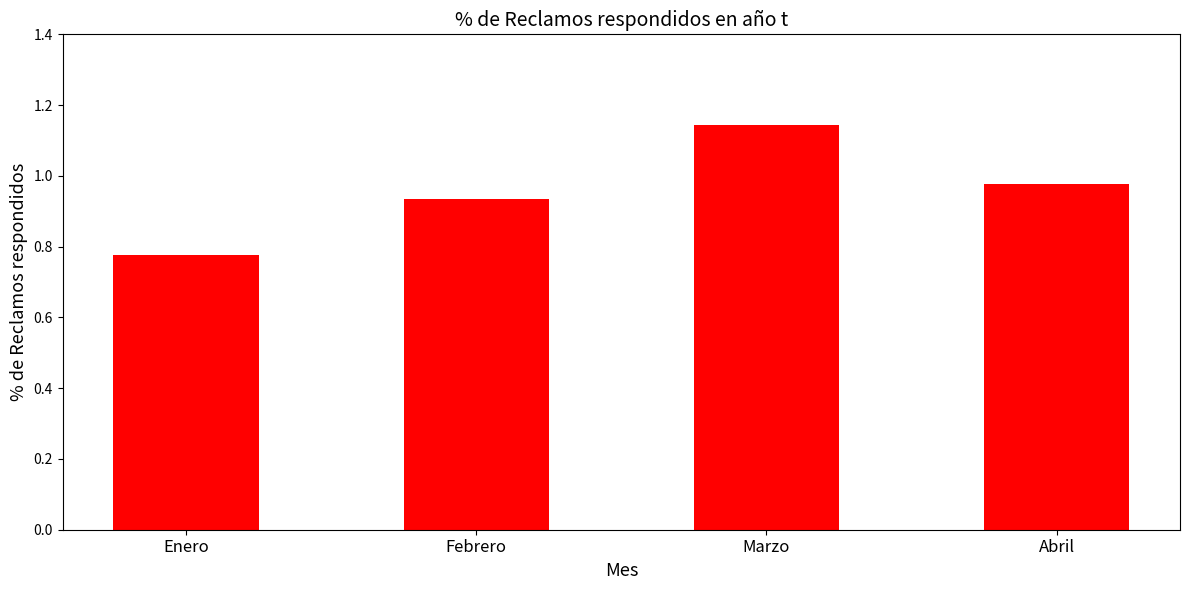

What is the change in value from Enero to Abril?

+0.2